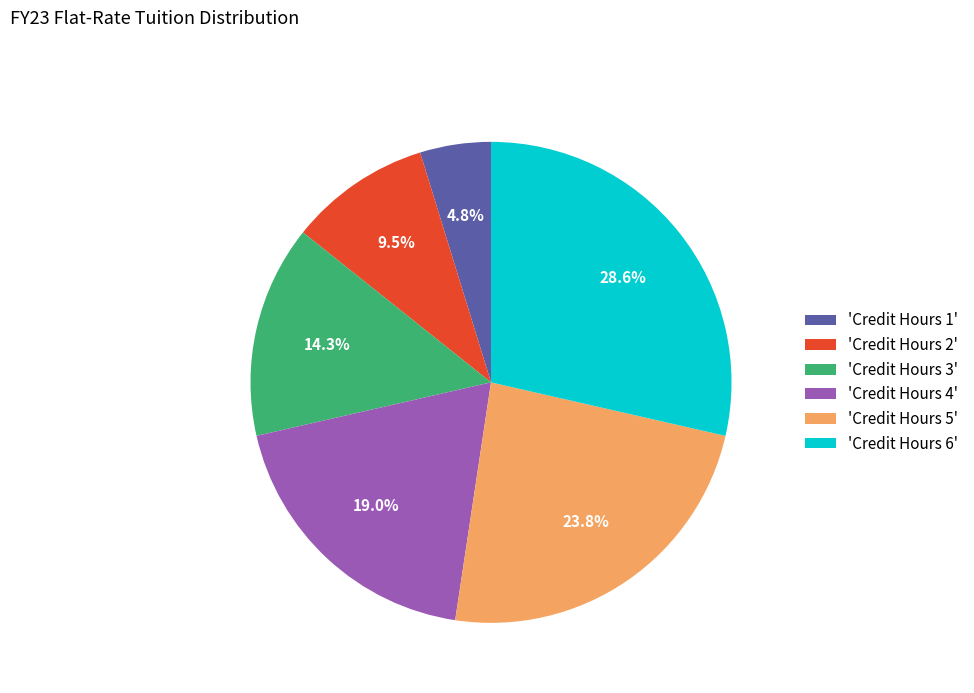

Is there any slice that represents more than half of the pie?

No